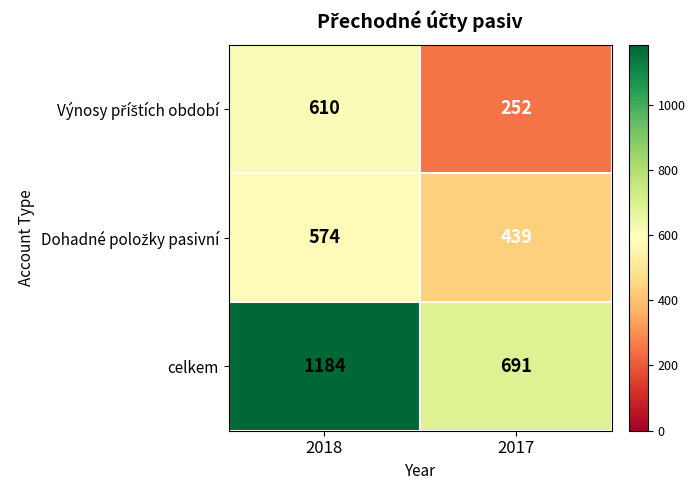

At which category does the chart reach its peak across all series?

2018